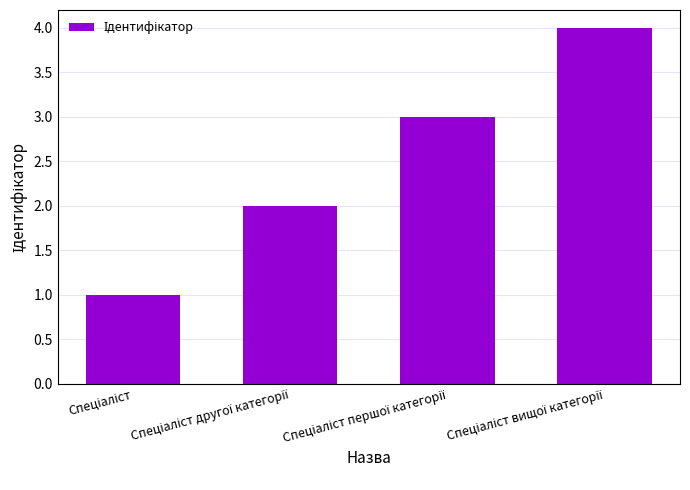

What is the difference between the maximum and minimum values?

3